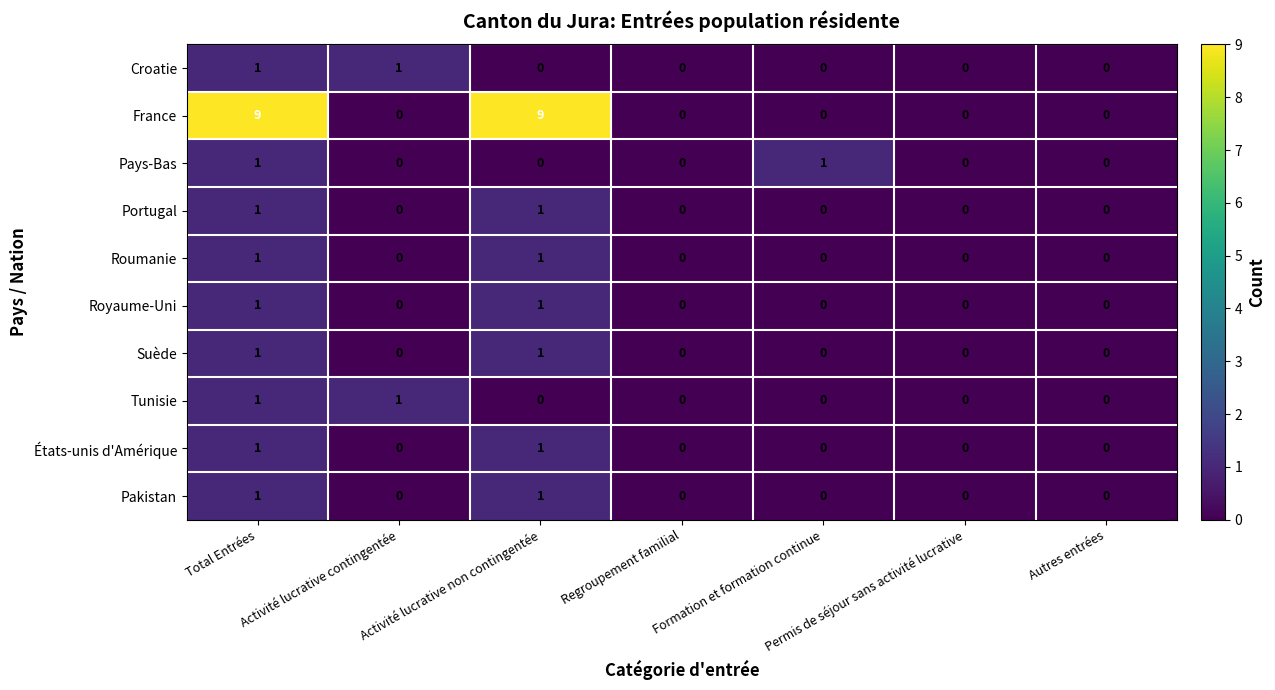

At how many categories does at least one series exceed 5?

2